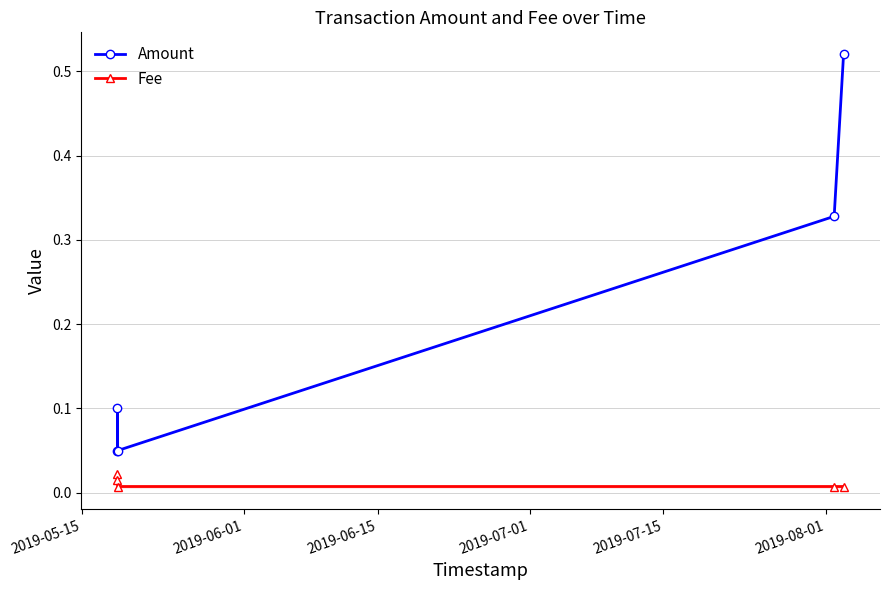

Is this an area chart (filled region under the line)?

No